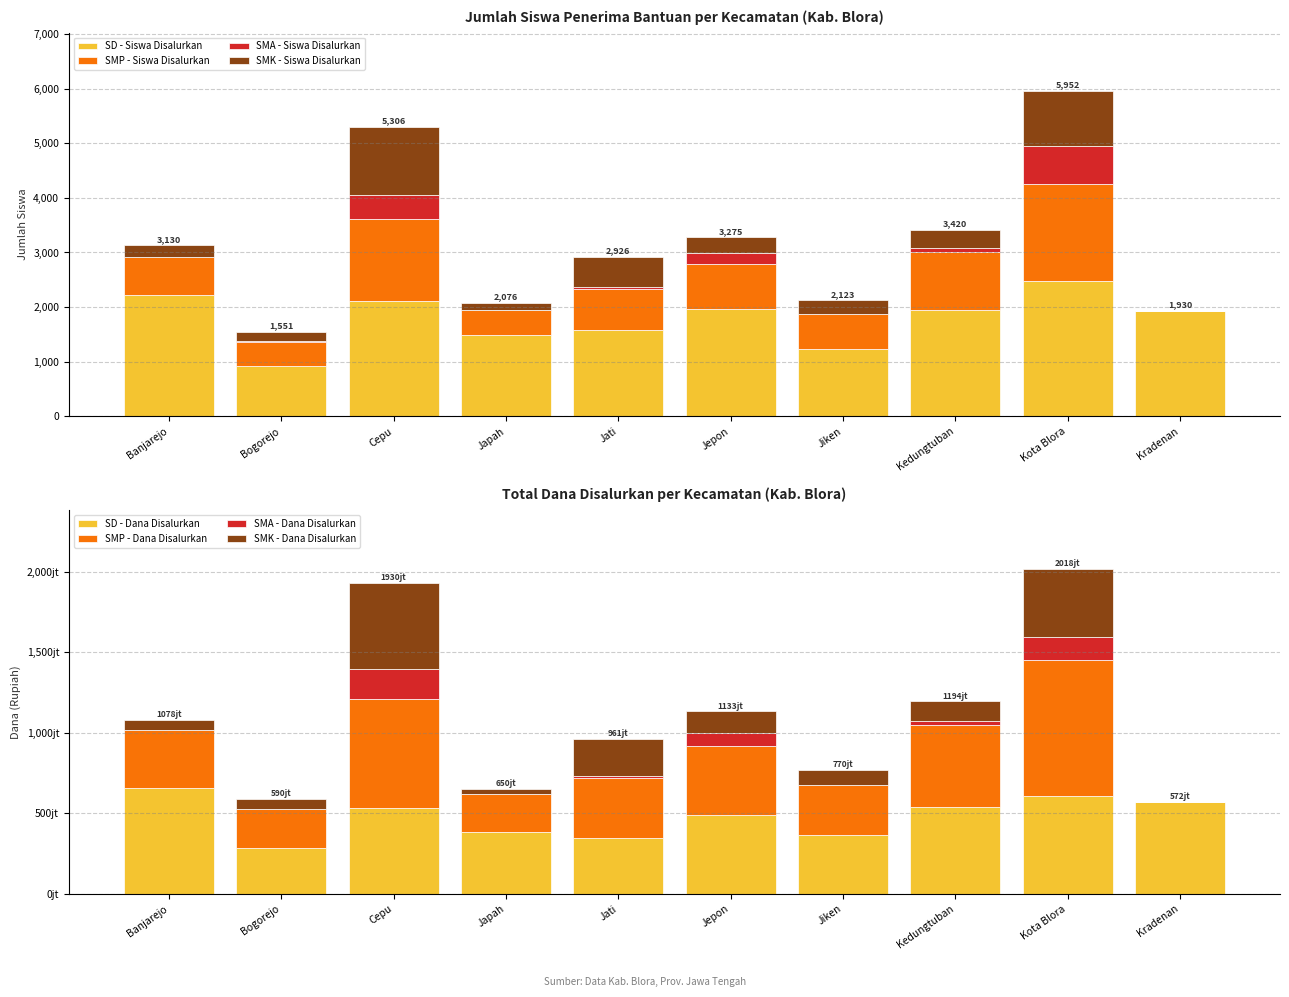

The value of SD - Siswa Disalurkan at Bogorejo is 1606. True or false?

False